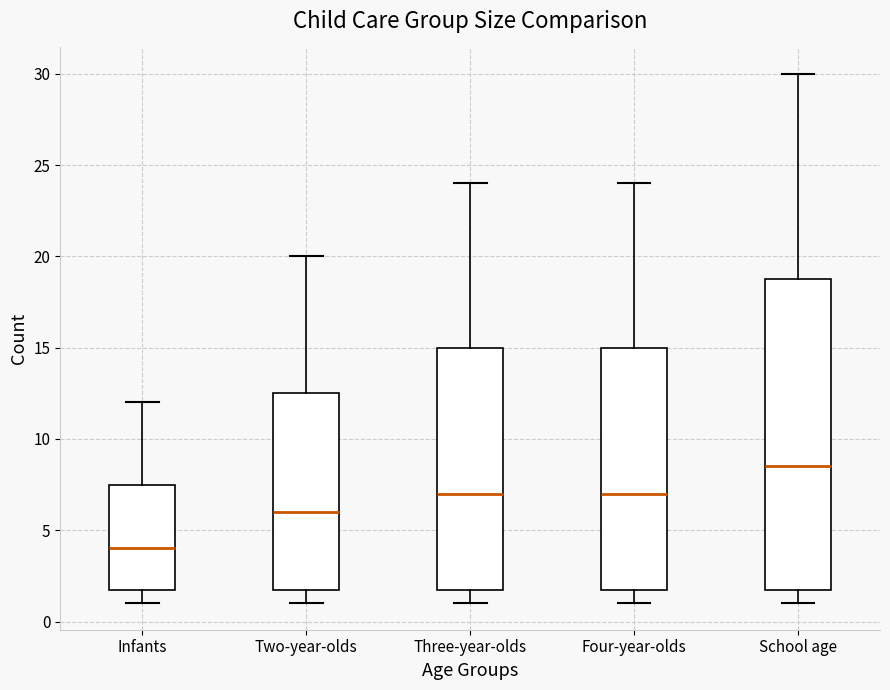

Reading left to right, read every box against the y-axis: the position of its median line, the range the box covers, and the ends of its whiskers. The values are not printed on the chart, so give them approximately, as read against the axis.

Infants: median 4.0, box 2.0 to 7.5, whiskers 1.0 to 12.0
Two-year-olds: median 6.0, box 2.0 to 12.5, whiskers 1.0 to 20.0
Three-year-olds: median 7.0, box 2.0 to 15.0, whiskers 1.0 to 24.0
Four-year-olds: median 7.0, box 2.0 to 15.0, whiskers 1.0 to 24.0
School age: median 8.5, box 2.0 to 19.0, whiskers 1.0 to 30.0